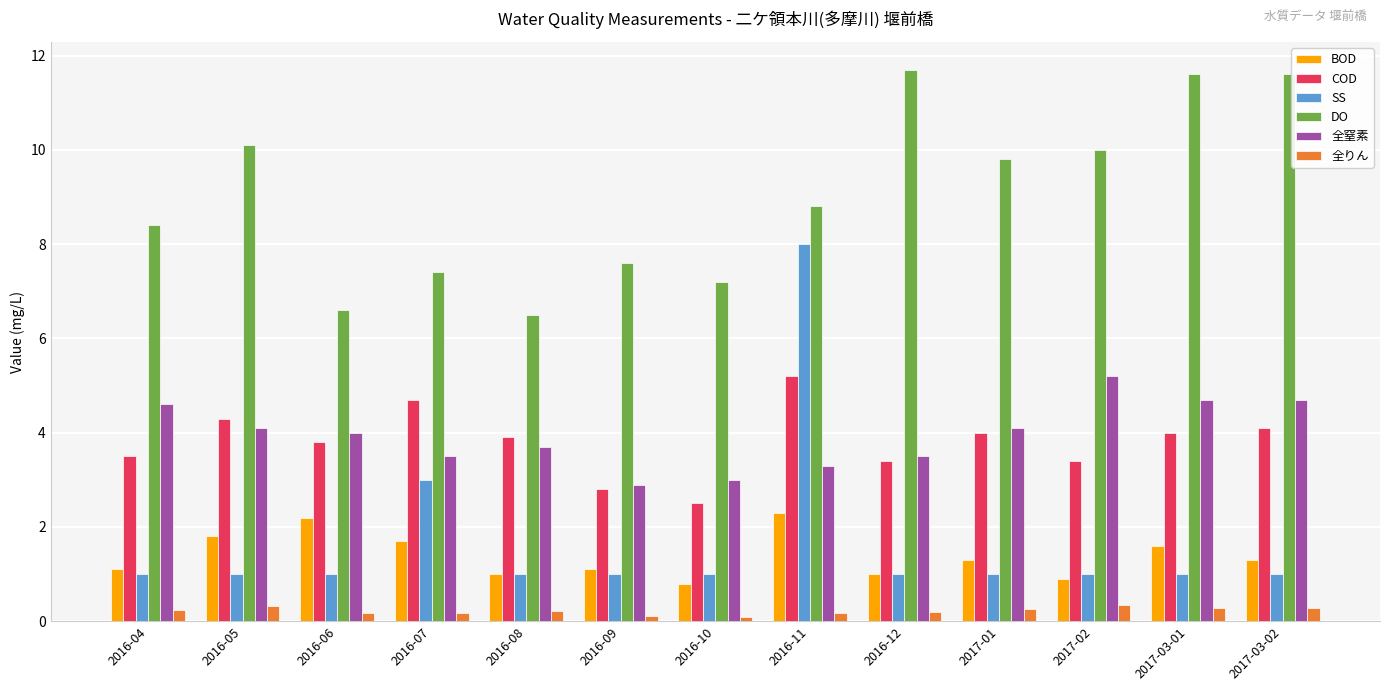

Rank the series at 2016-07 from highest to lowest value.

DO, COD, 全窒素, SS, BOD, 全りん